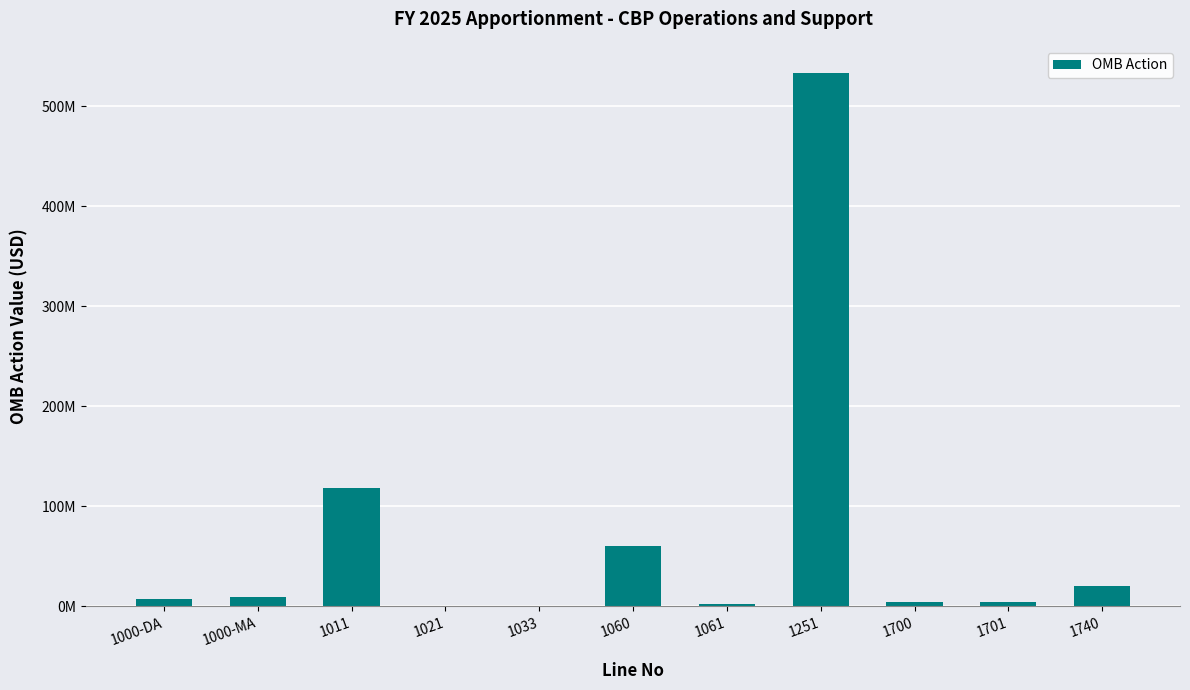

Which label corresponds to the largest value in the chart?

1251